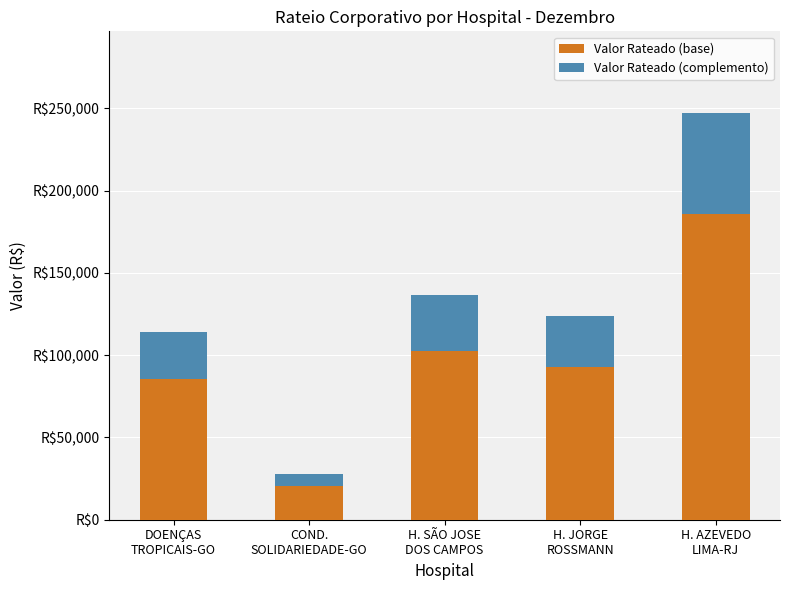

Does the chart contain any negative values?

No